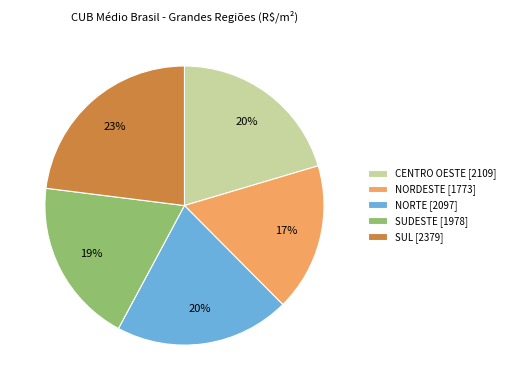

What is the smallest slice in the pie chart?

NORDESTE